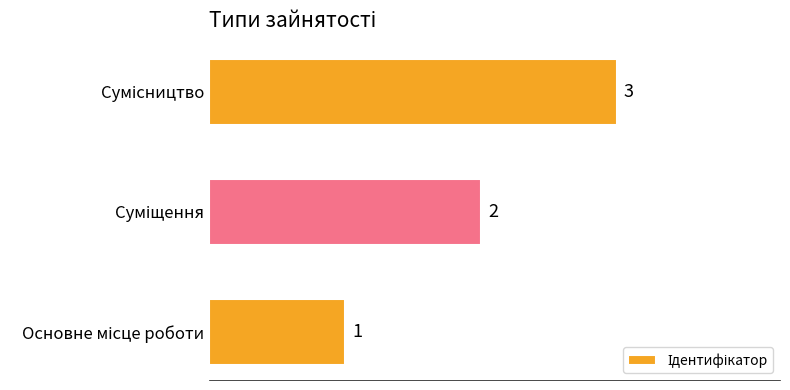

What is the maximum value shown in the chart?

3